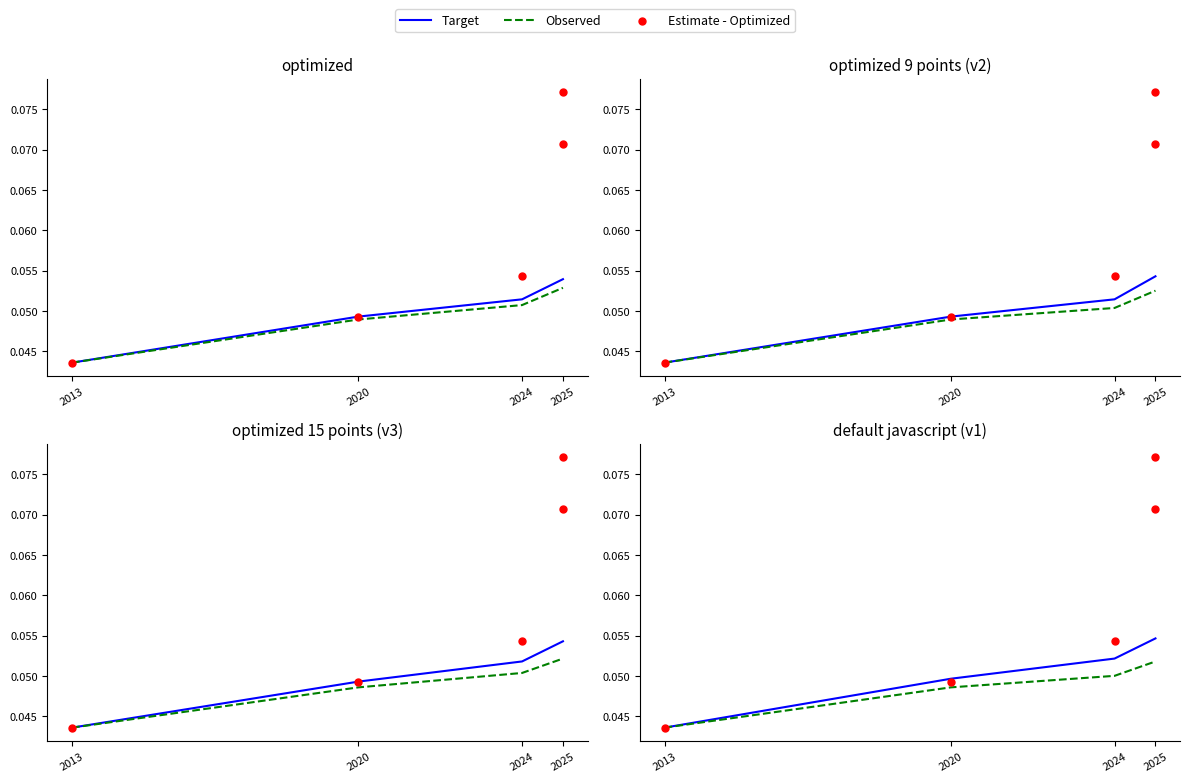

What is the total value across all series at 2025?

0.1